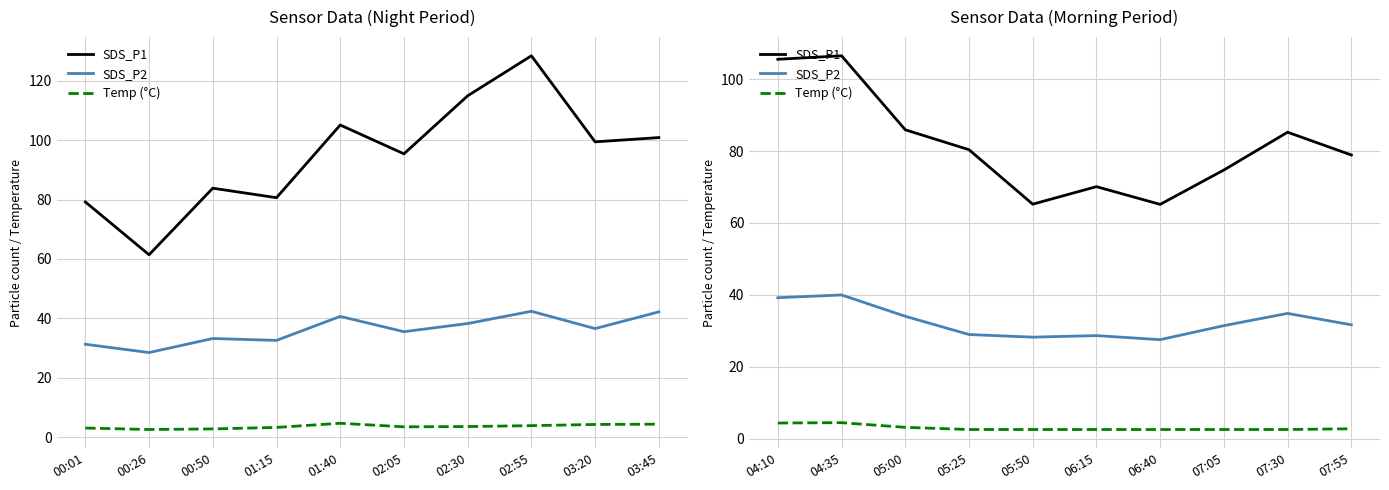

Is this an area chart (filled region under the line)?

No